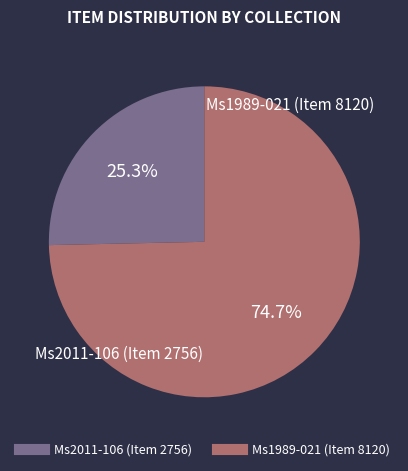

Which category has the biggest portion of the pie?

Ms1989-021 (Item 8120)